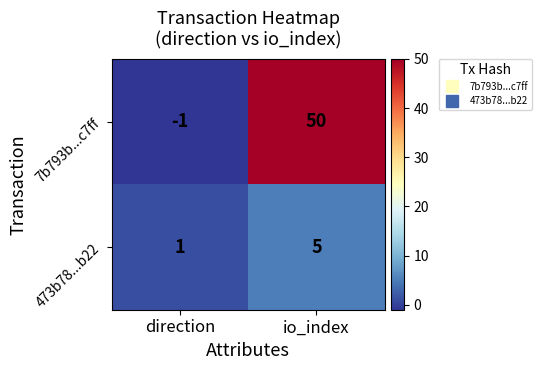

Which label corresponds to the largest value in the chart?

io_index